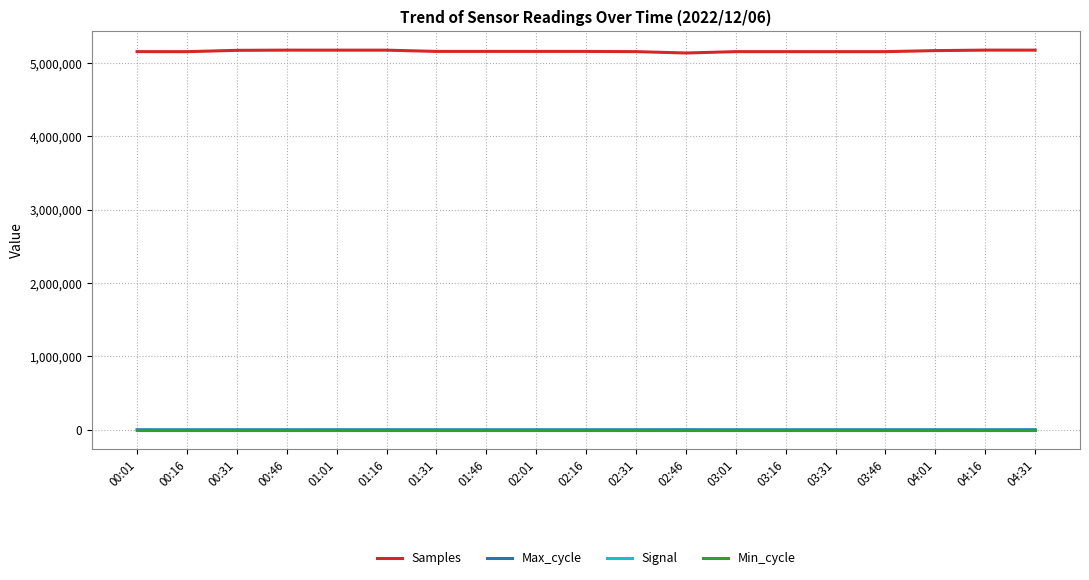

Which series has the largest total across all categories?

Samples